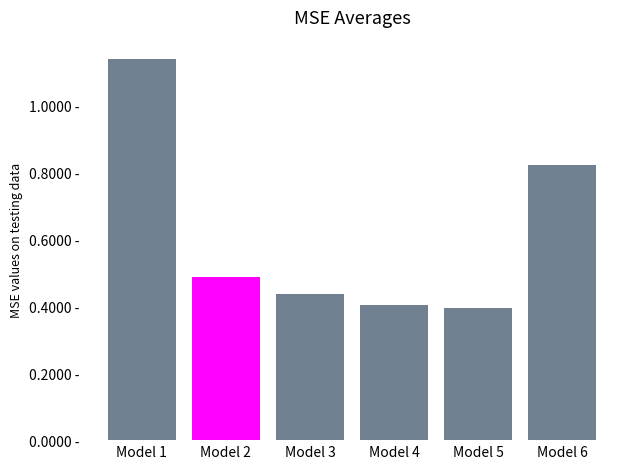

Rank the categories by value from highest to lowest.

Model 1, Model 6, Model 2, Model 3, Model 4, Model 5